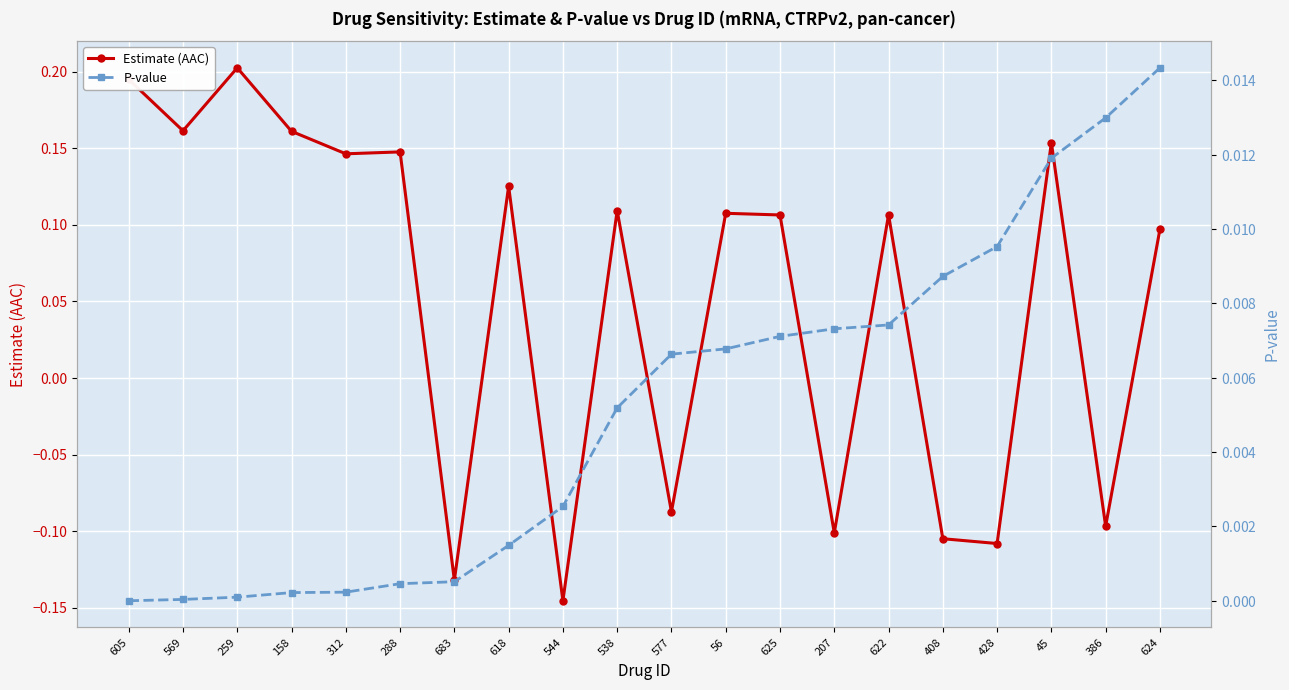

What position from the right is 622?

6